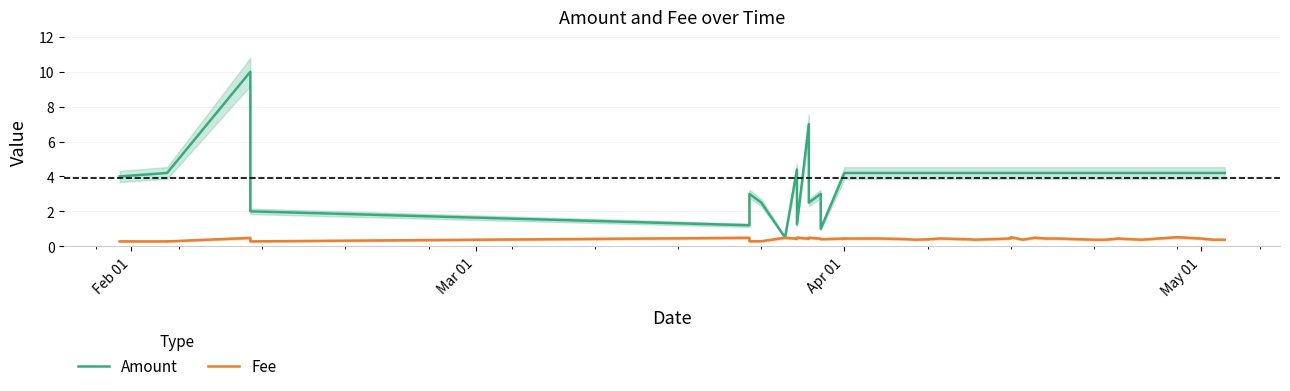

How many lines are shown in the chart?

2